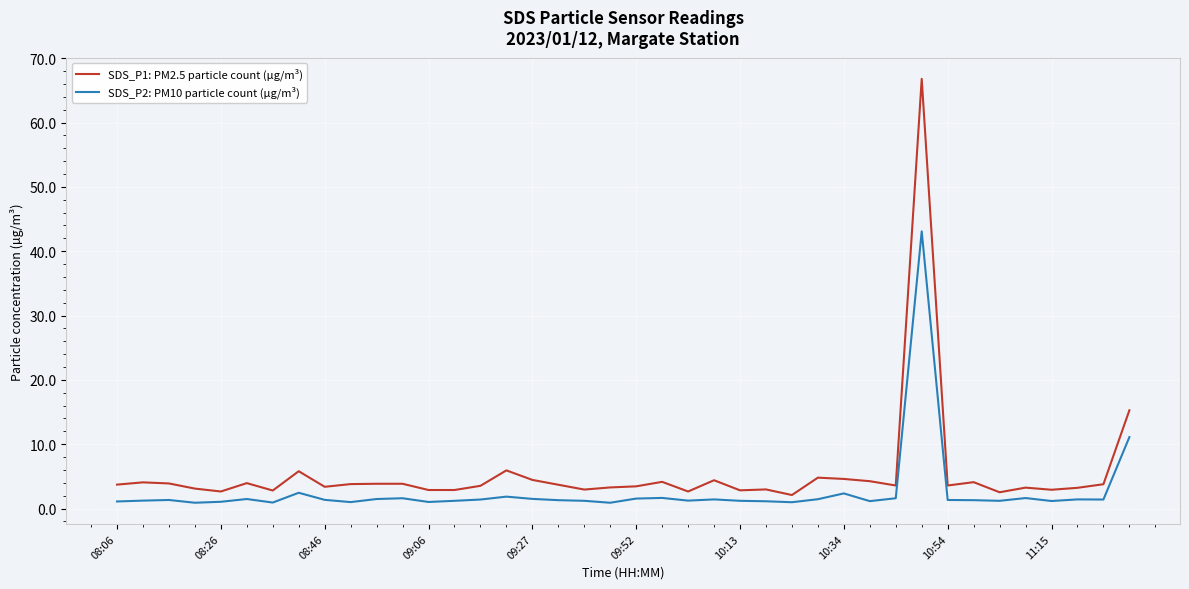

What is the maximum value shown in the chart?

66.8